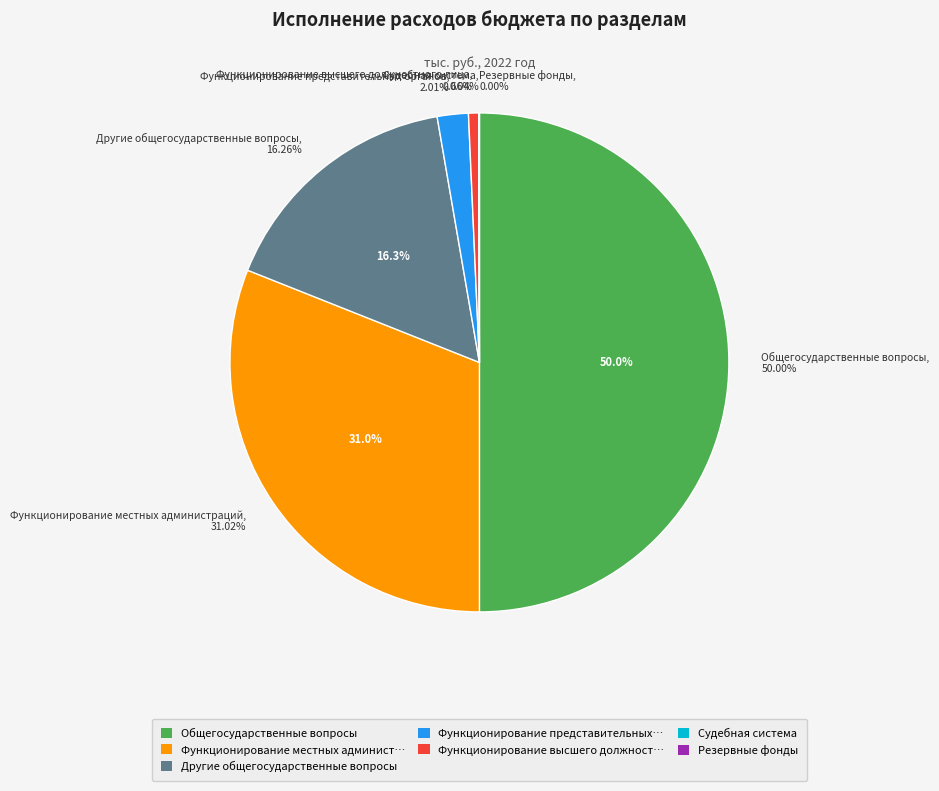

Is there any slice that represents more than half of the pie?

No